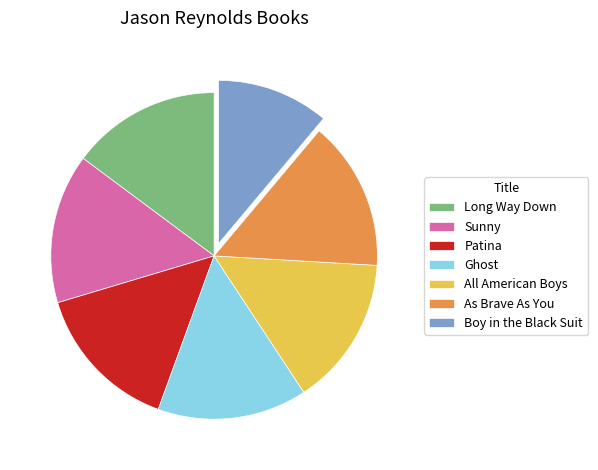

What is the smallest slice in the pie chart?

Boy in the Black Suit